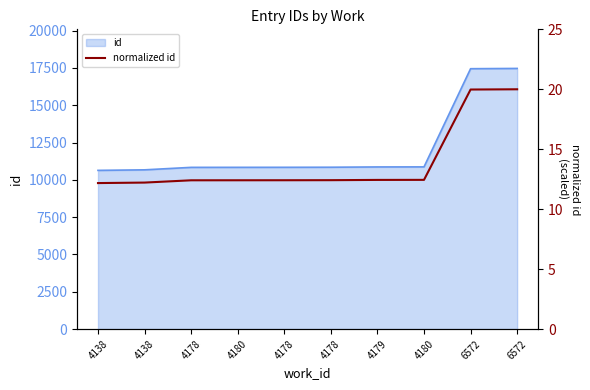

The value at 6572 is 20.0. True or false?

True